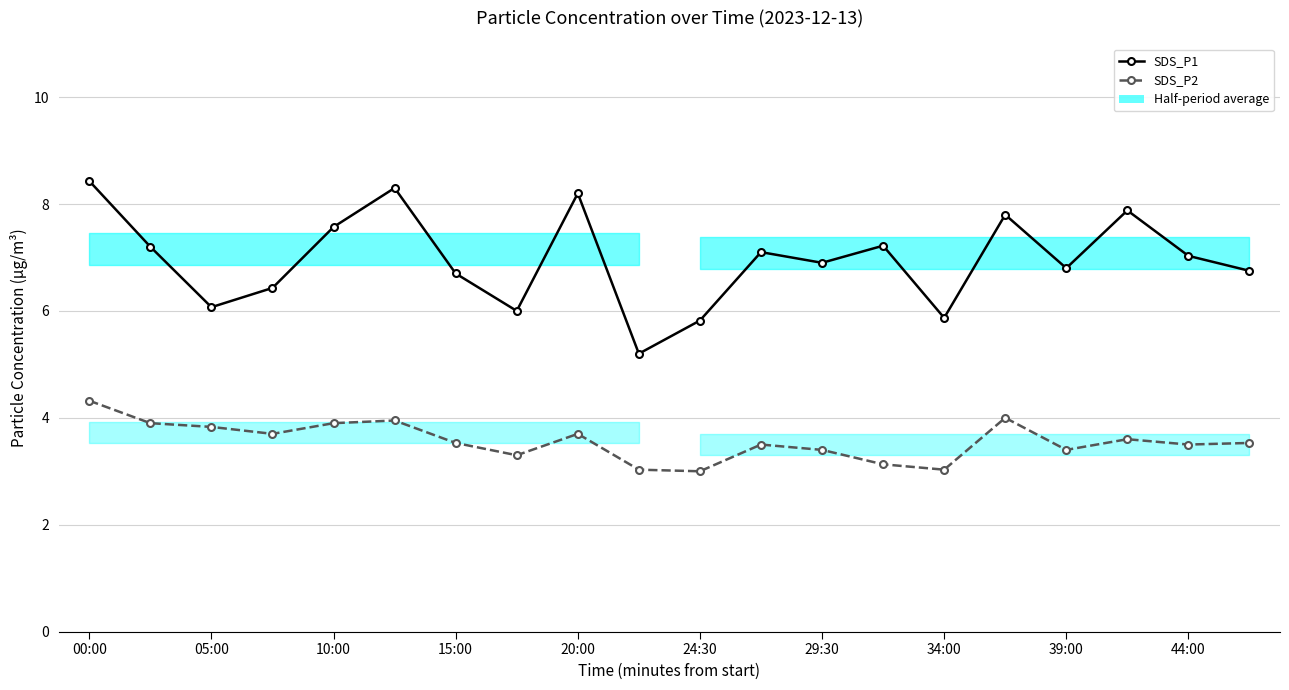

What is the difference between the maximum and minimum values in the SDS_P2 series?

1.3